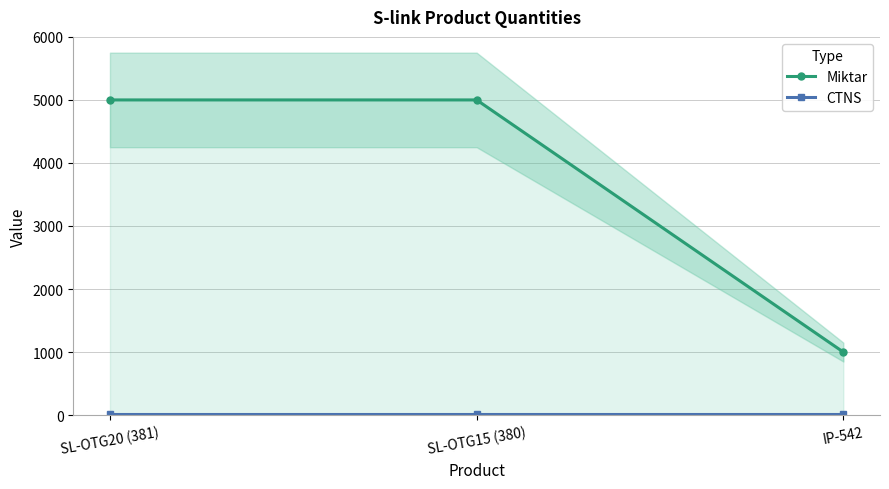

What is the average value of the Miktar series?

3667